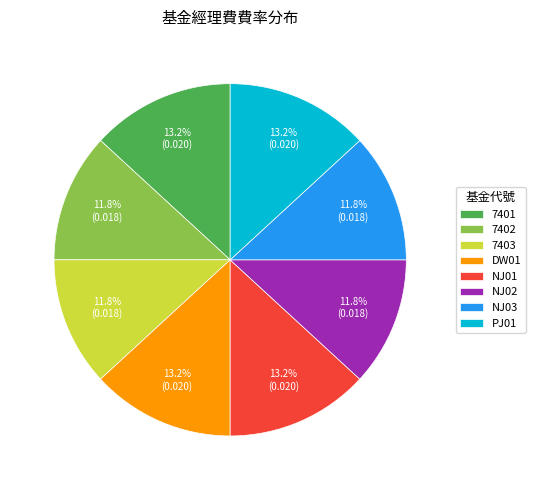

Does any single category account for the majority?

No